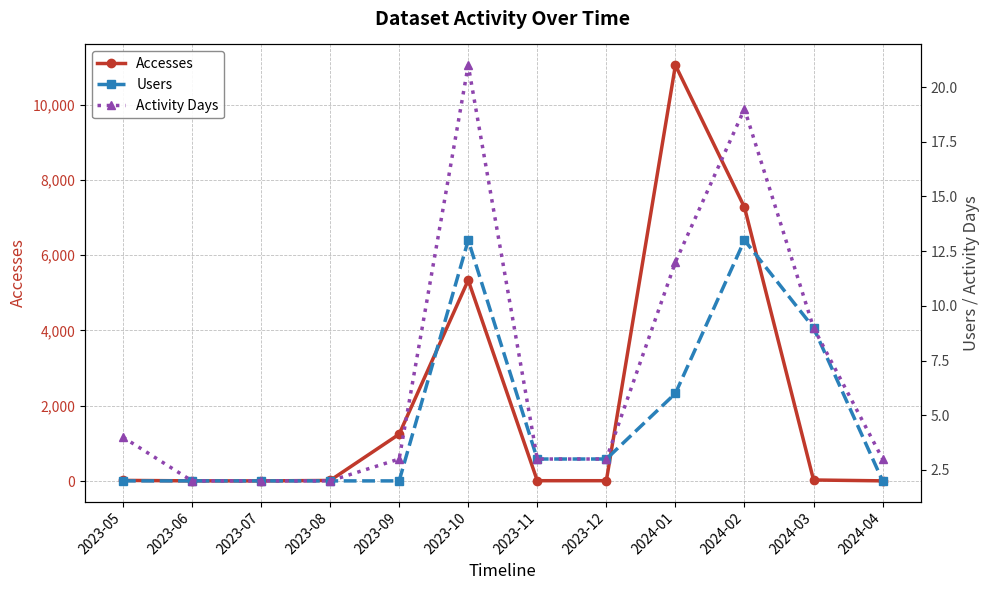

Rank the series by their maximum value, from highest to lowest.

Accesses, Activity Days, Users